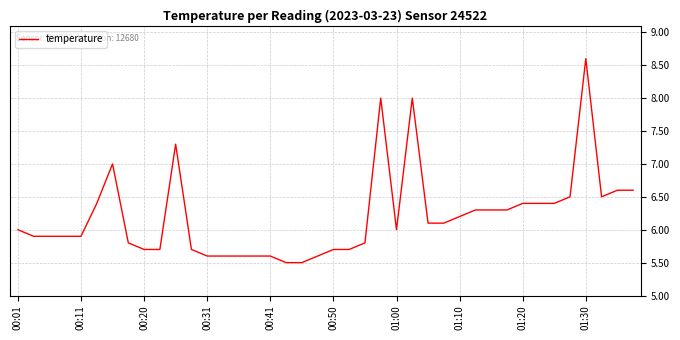

What is the minimum value shown in the chart?

5.5